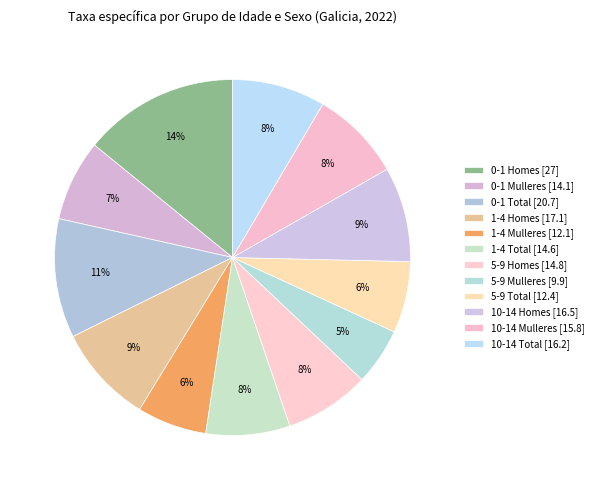

What is the largest slice in the pie chart?

0-1 Homes